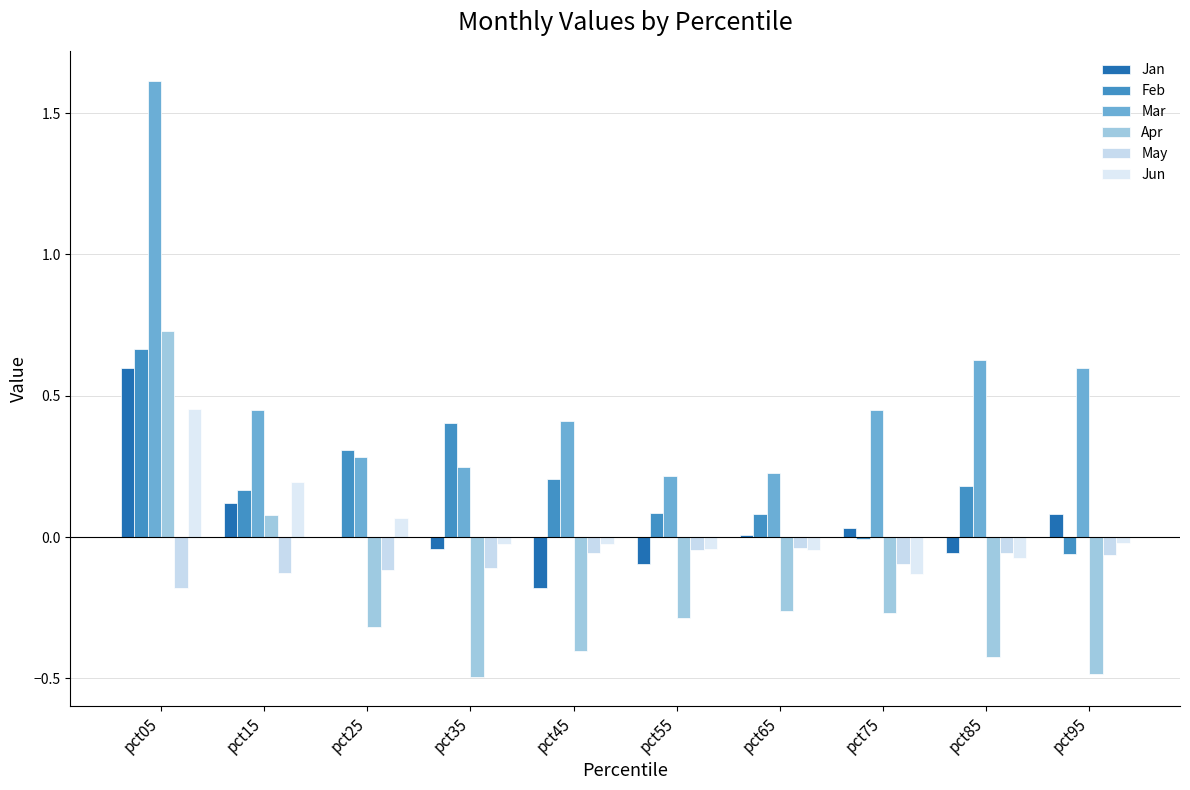

Rank the categories by Feb value from lowest to highest.

pct95, pct75, pct65, pct55, pct15, pct85, pct45, pct25, pct35, pct05